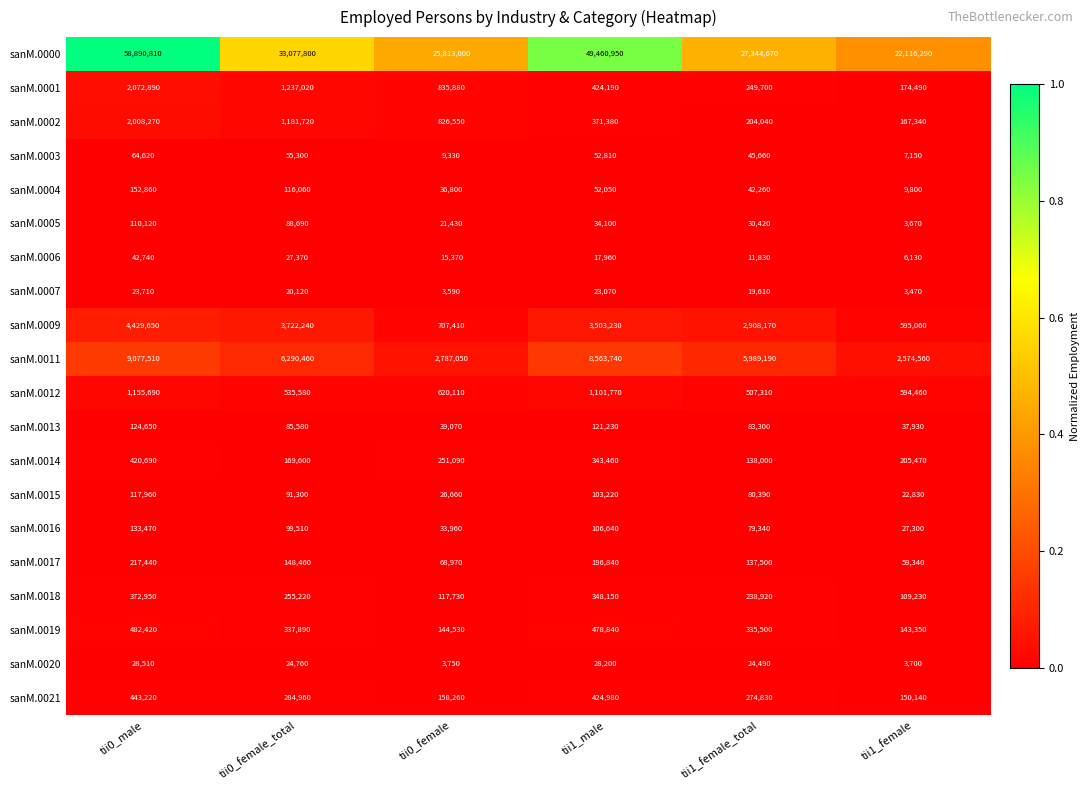

Rank the series by their maximum value, from lowest to highest.

sanM.0007, sanM.0020, sanM.0006, sanM.0003, sanM.0005, sanM.0015, sanM.0013, sanM.0016, sanM.0004, sanM.0017, sanM.0018, sanM.0014, sanM.0021, sanM.0019, sanM.0012, sanM.0002, sanM.0001, sanM.0009, sanM.0011, sanM.0000